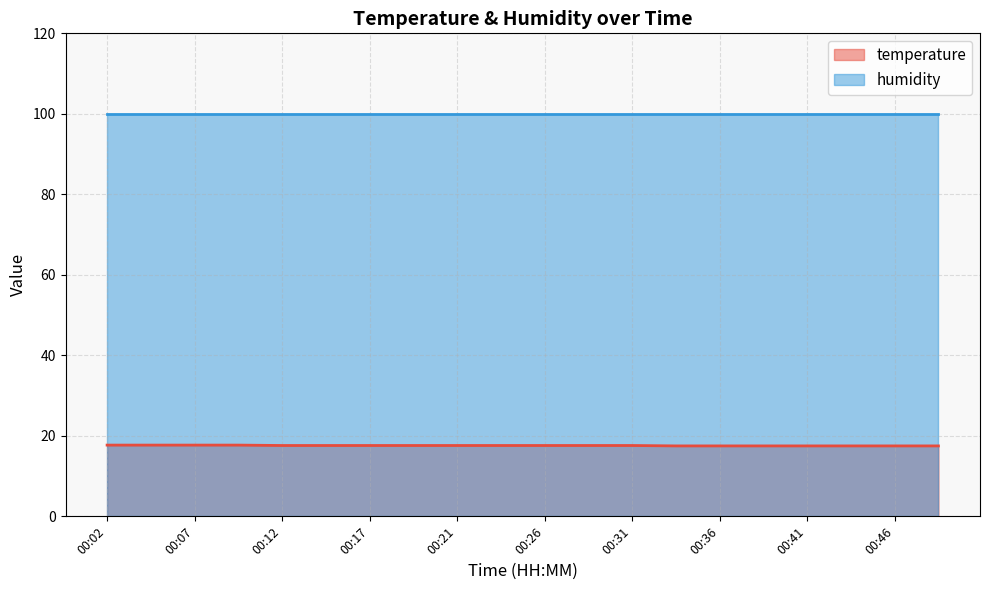

Rank the categories by value from lowest to highest.

00:34, 00:36, 00:39, 00:41, 00:43, 00:46, 00:48, 00:12, 00:14, 00:17, 00:19, 00:21, 00:24, 00:26, 00:29, 00:31, 00:02, 00:04, 00:07, 00:09